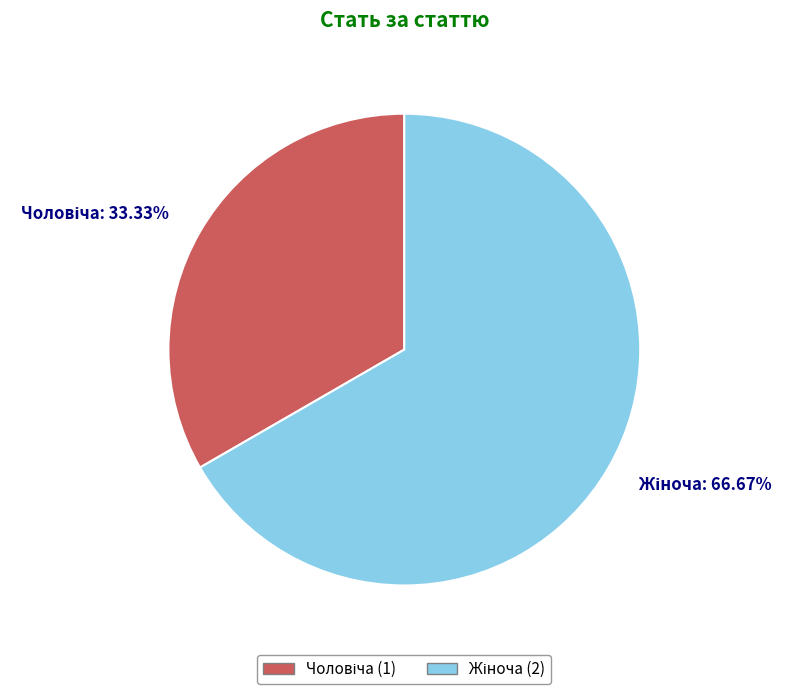

Does any single category account for the majority?

Yes